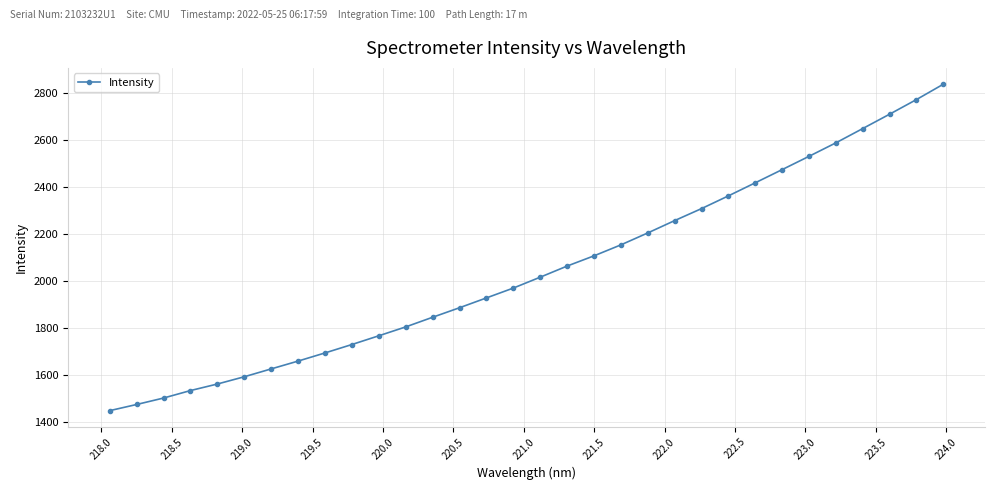

What is the difference between the maximum and minimum values?

1392.9